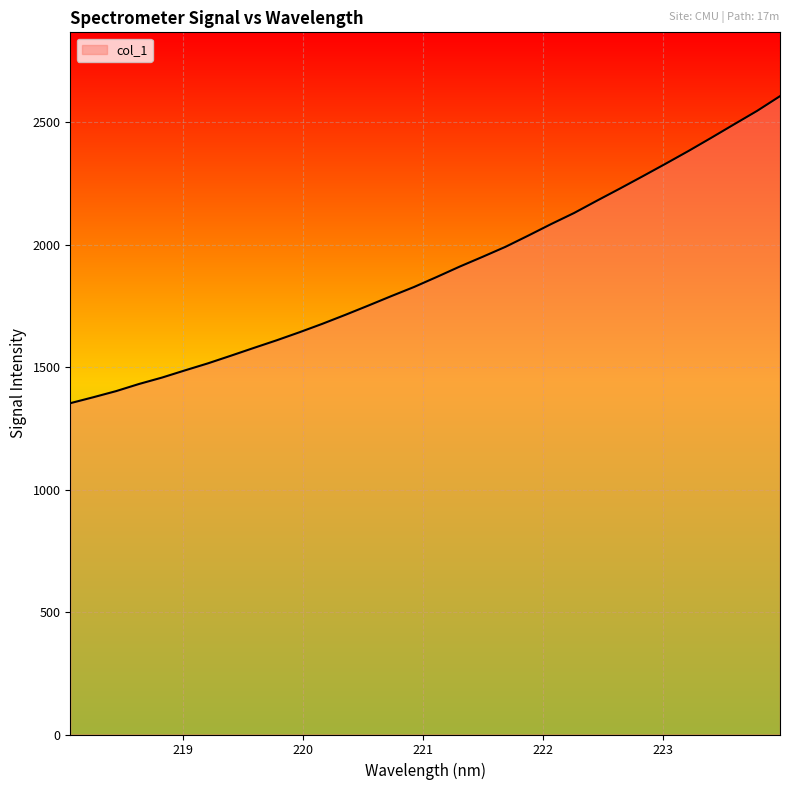

True or false: there are more than 0 points higher than both neighbors.

False